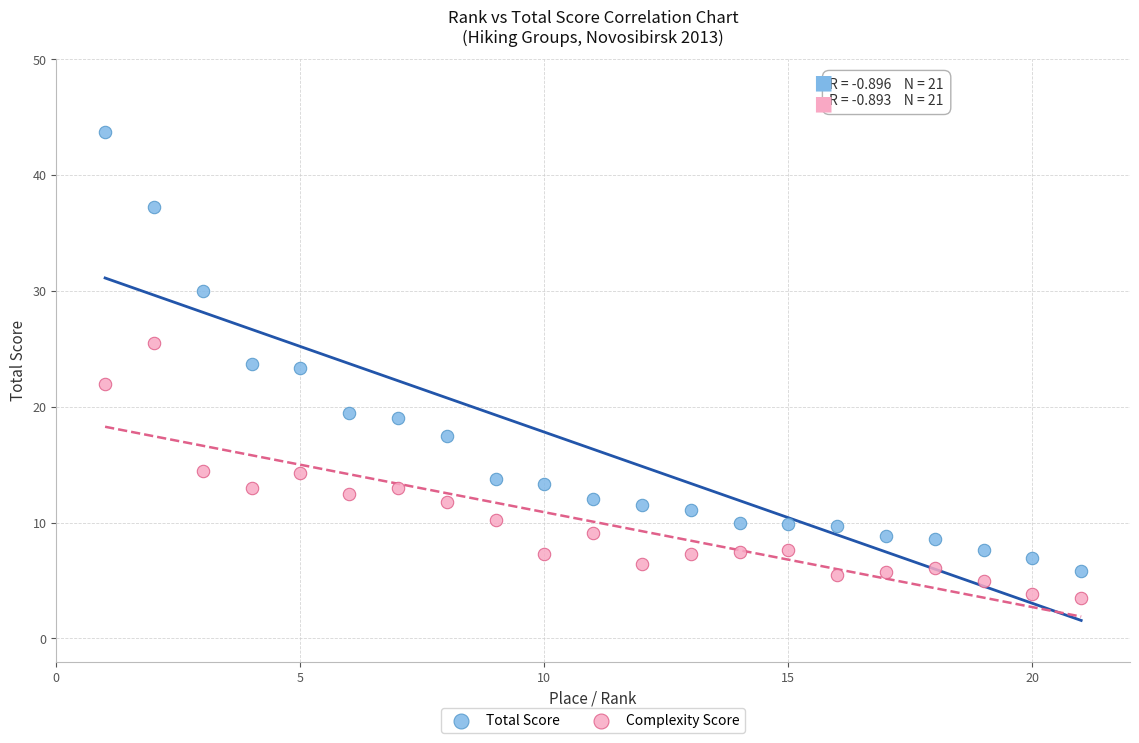

What are all the series names shown in the legend?

Total Score, Complexity Score